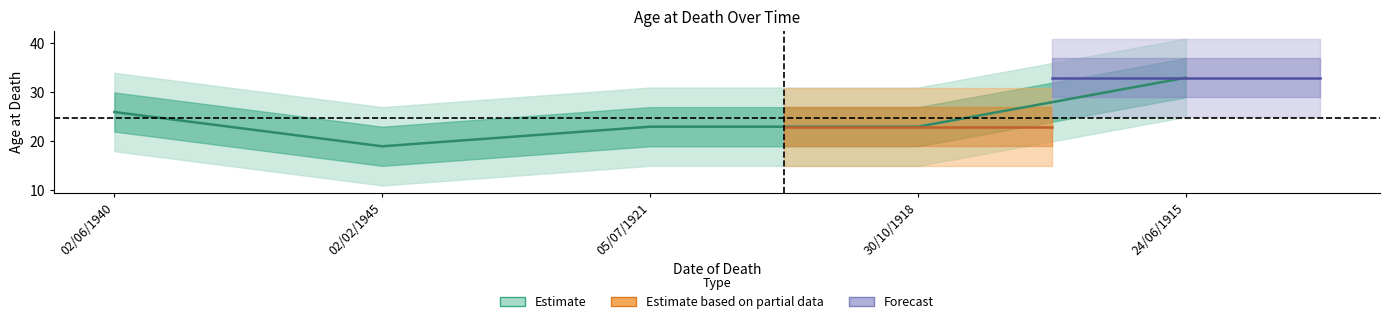

What is the minimum value shown in the chart?

19